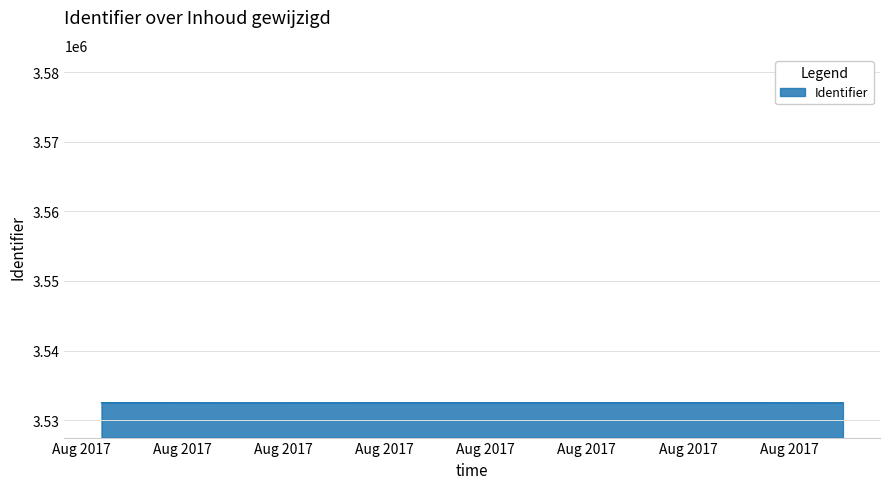

At which category does the chart reach its peak across all series?

2017-08-14 07:33:12